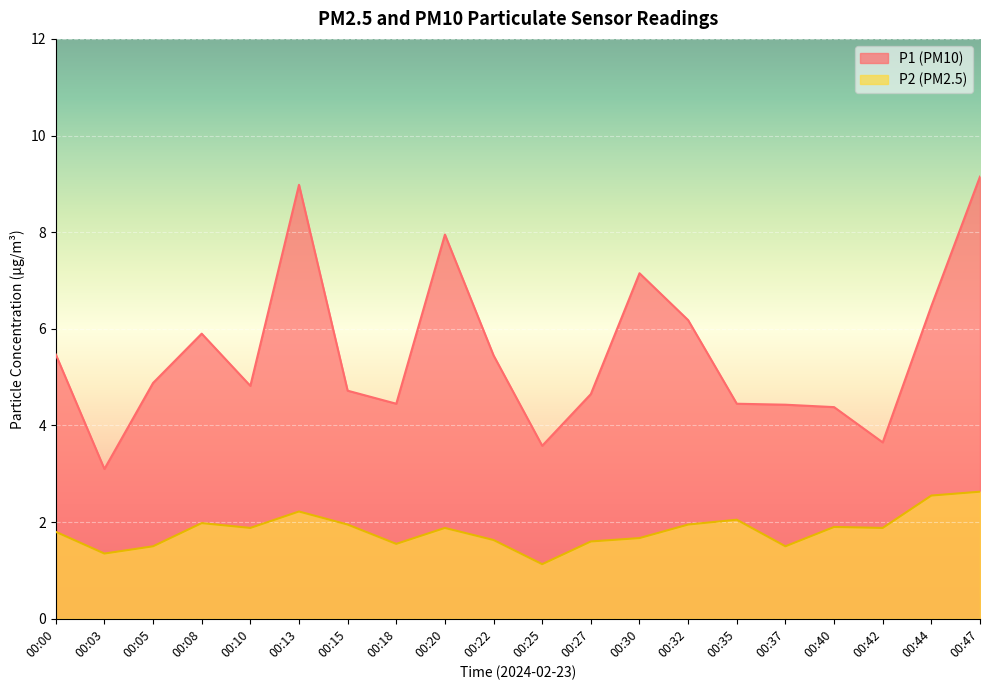

What is the maximum value for P1?

9.2